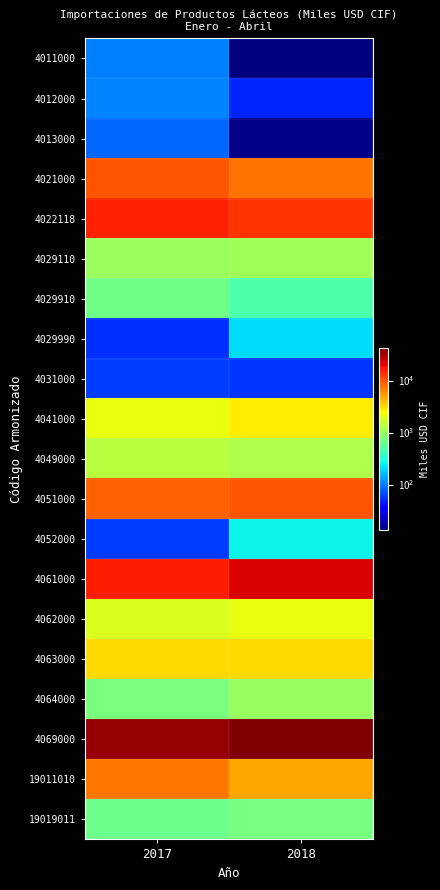

Which has a higher value, 2018 or 2017?

2017